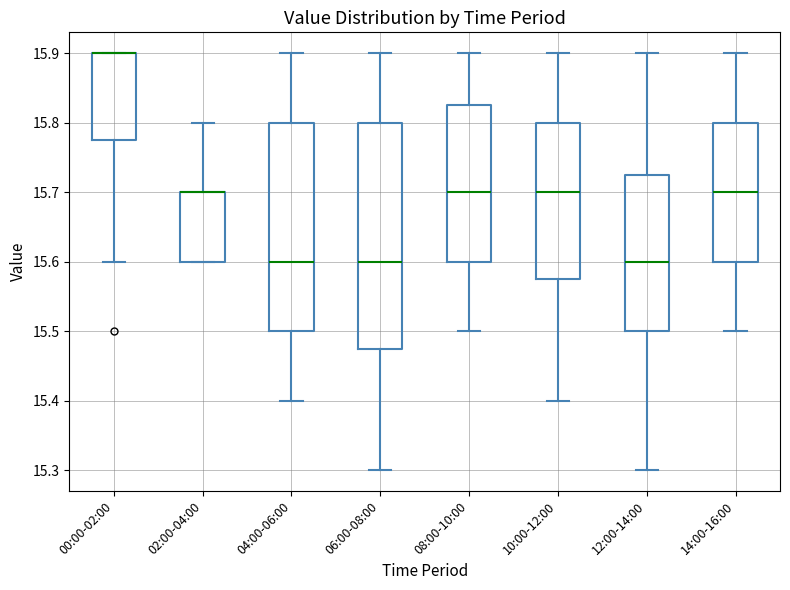

Reading left to right, read every box against the y-axis: the position of its median line, the range the box covers, and the ends of its whiskers. The values are not printed on the chart, so give them approximately, as read against the axis.

00:00-02:00: median 15.90 (drawn on the box's upper edge), box 15.78 to 15.90, whiskers 15.60 to 15.90
02:00-04:00: median 15.70 (drawn on the box's upper edge), box 15.60 to 15.70, whiskers 15.60 to 15.80
04:00-06:00: median 15.60, box 15.50 to 15.80, whiskers 15.40 to 15.90
06:00-08:00: median 15.60, box 15.48 to 15.80, whiskers 15.30 to 15.90
08:00-10:00: median 15.70, box 15.60 to 15.83, whiskers 15.50 to 15.90
10:00-12:00: median 15.70, box 15.58 to 15.80, whiskers 15.40 to 15.90
12:00-14:00: median 15.60, box 15.50 to 15.73, whiskers 15.30 to 15.90
14:00-16:00: median 15.70, box 15.60 to 15.80, whiskers 15.50 to 15.90